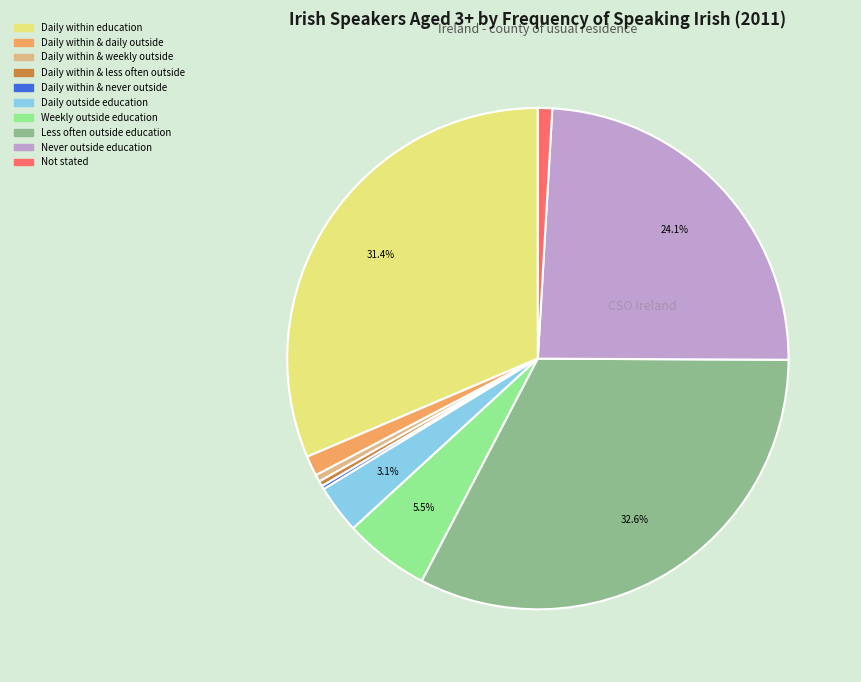

Does Daily within education represent more than half of the total?

No